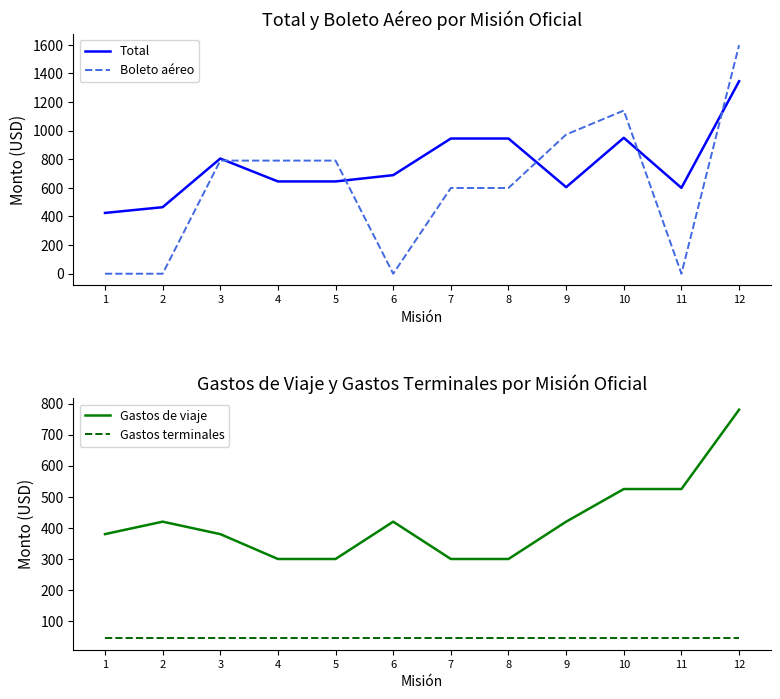

True or false: Gastos terminales and Total cross at least once.

False